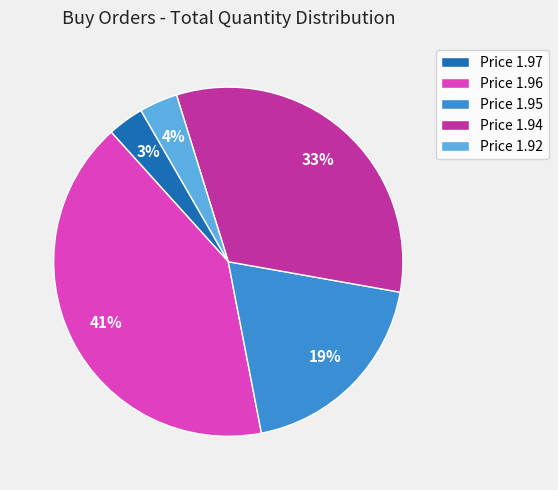

How many slices are in this pie chart?

5